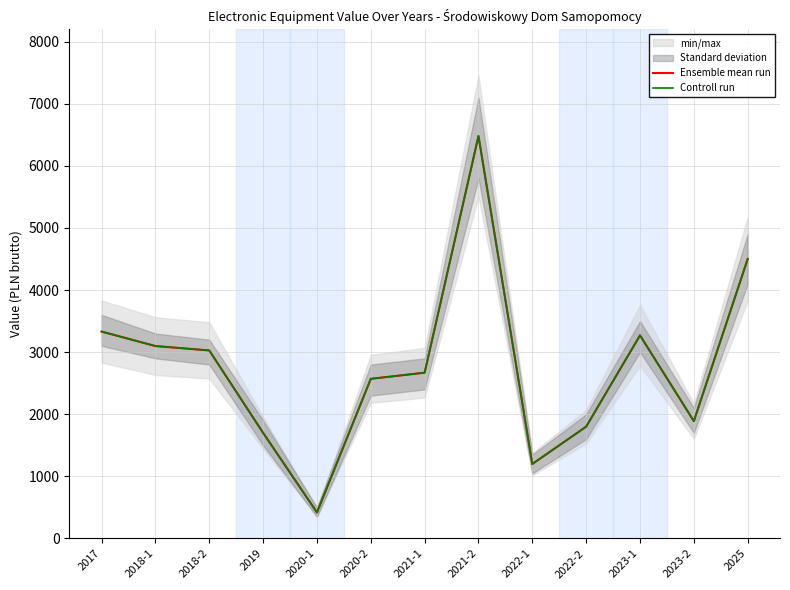

What is the smallest value displayed?

419.0